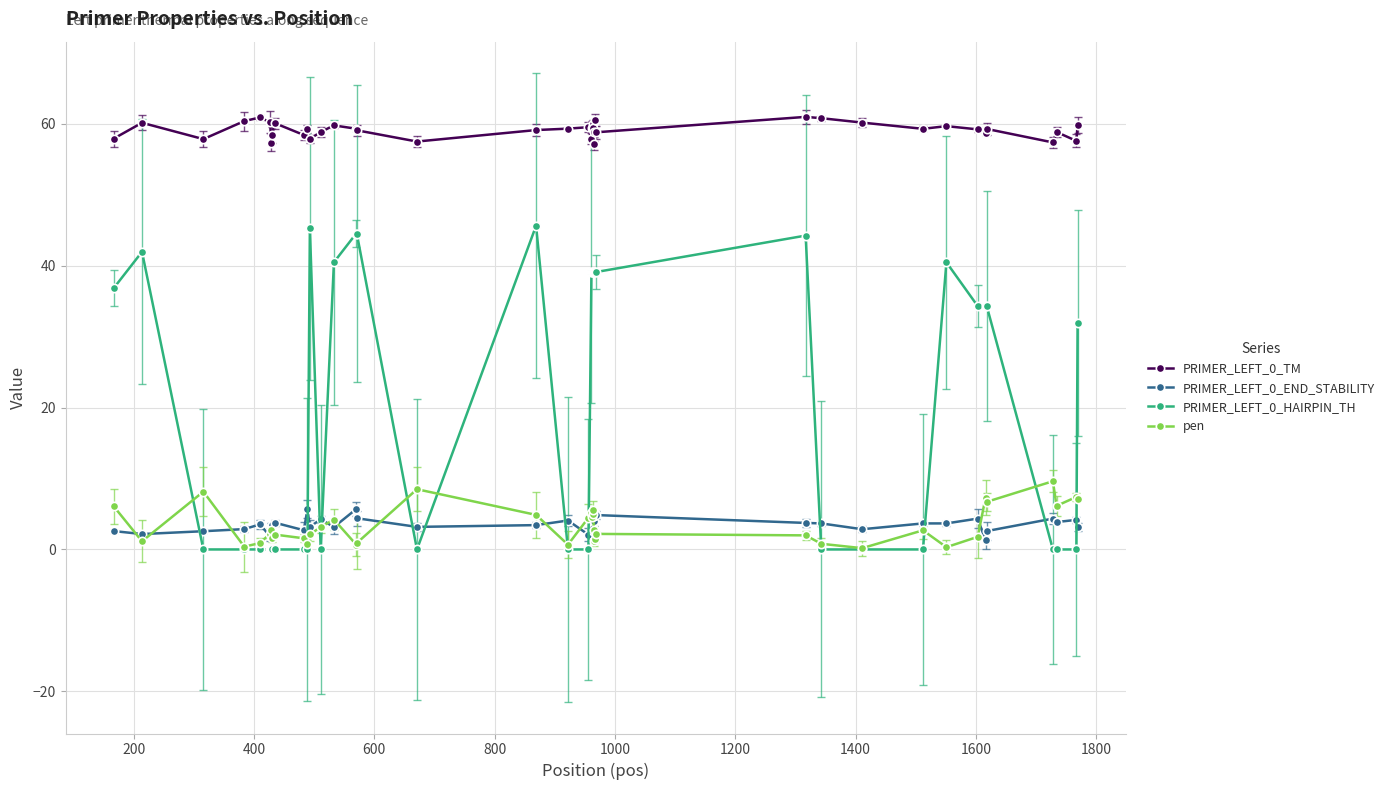

What is the highest value of the pen series?

9.6